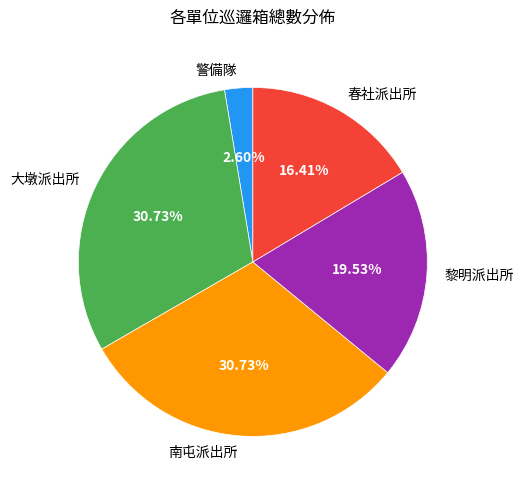

Which slice is the smallest?

警備隊